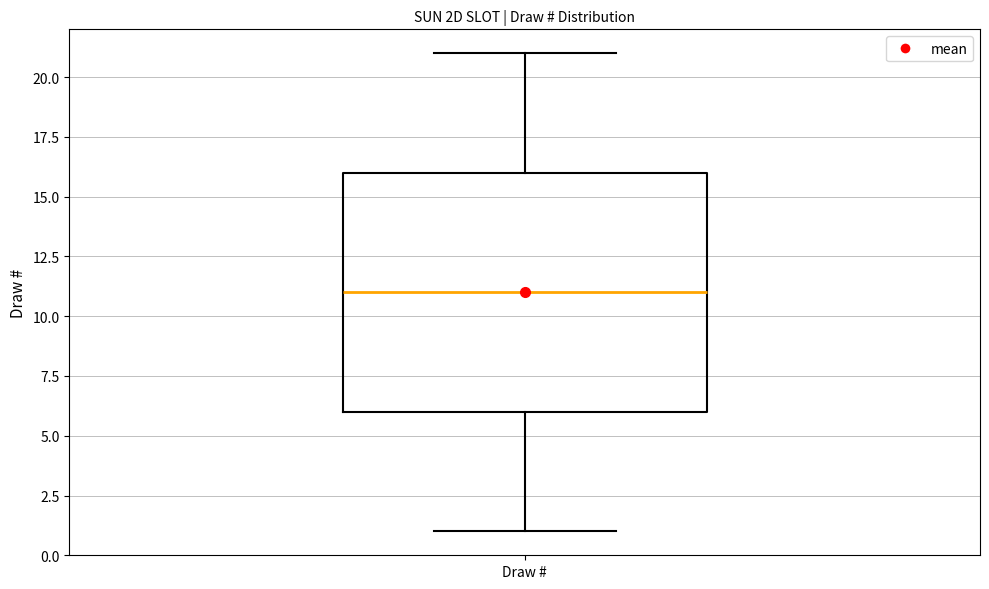

Read this box plot against the y-axis: the position of the median line, the range covered by the box, and the ends of both whiskers. The values are not printed on the chart, so give them approximately, as read against the axis.

median 11, box 6 to 16, whiskers 1 to 21